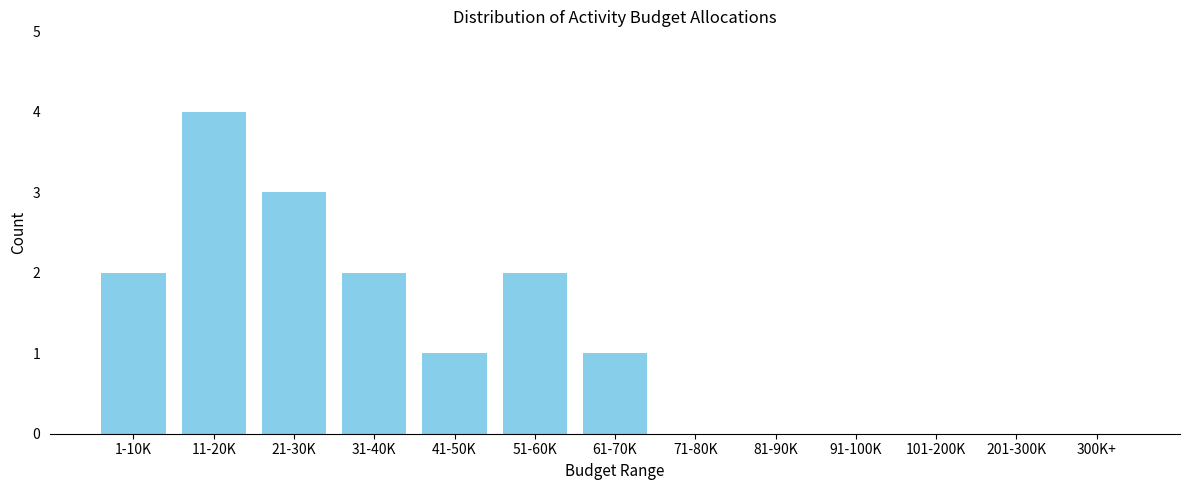

Reading right to left, extract all data points from this chart.

300K+=0	201-300K=0	101-200K=0	91-100K=0	81-90K=0	71-80K=0	61-70K=1	51-60K=2	41-50K=1	31-40K=2	21-30K=3	11-20K=4	1-10K=2